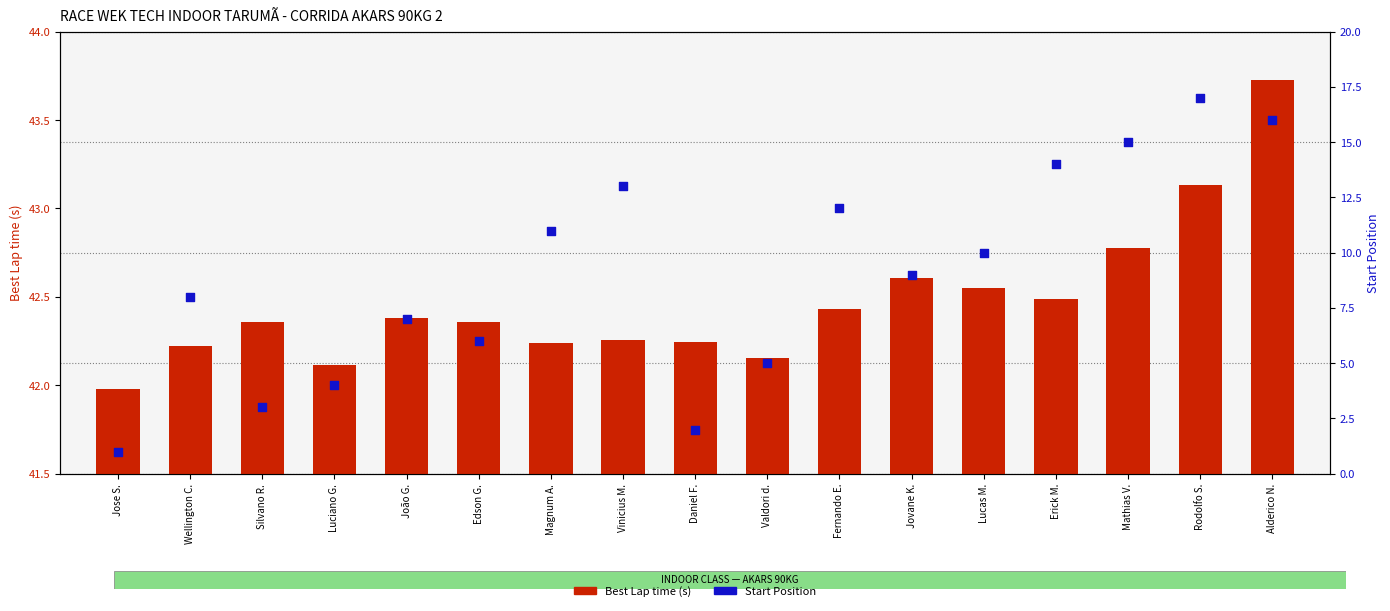

Which series reaches the maximum Y coordinate?

Best Lap time (s)